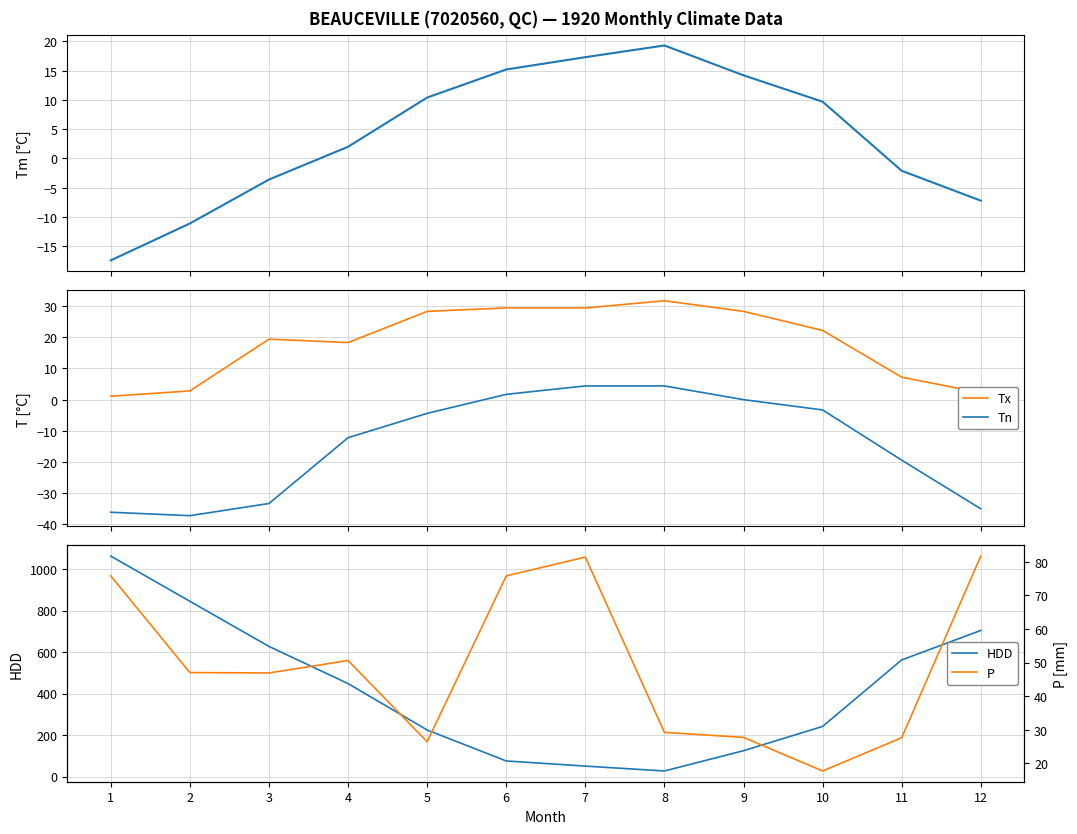

What is the value of the P point at the 6th from the left?

75.8